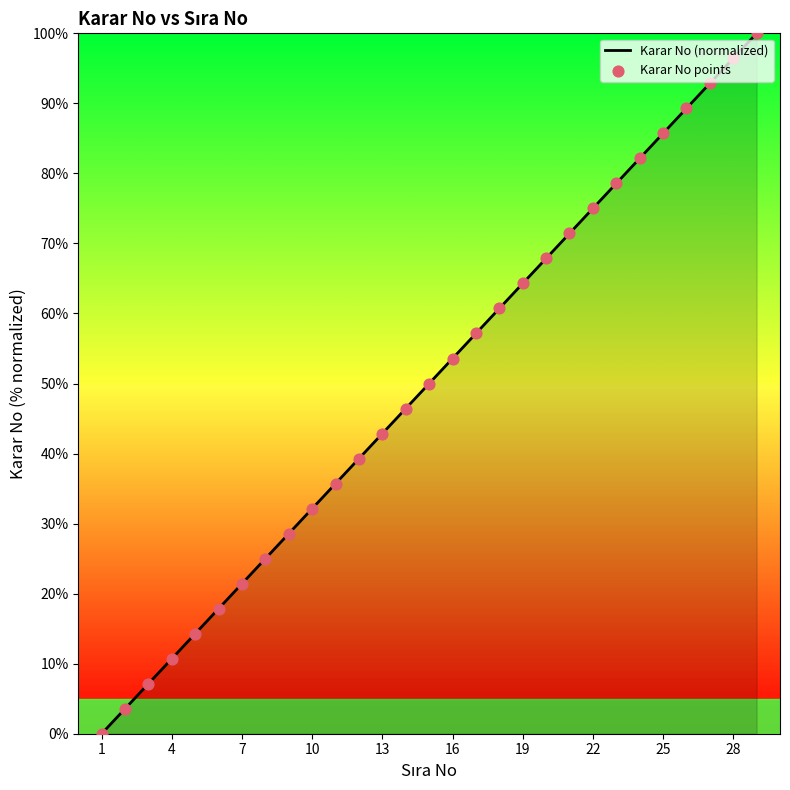

Approximately how many times larger is the value at 24 compared to 16?

1.5